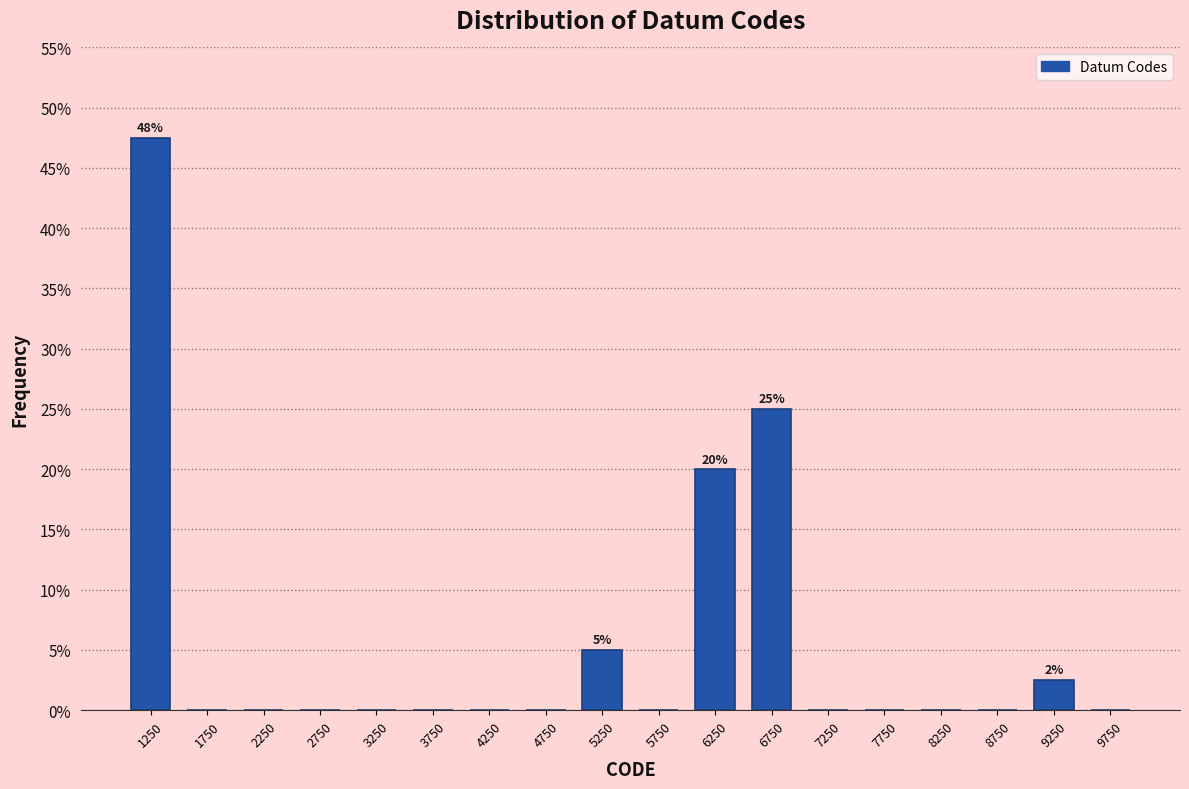

Which range on the x-axis has the tallest bar?

1000 to 1500